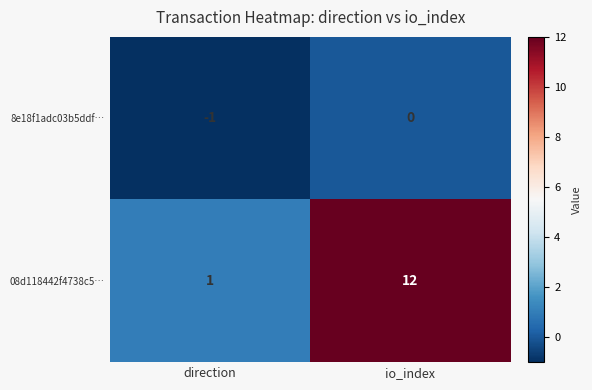

The 8e18f1adc03b5ddf… series shows -1 at direction. True or false?

True